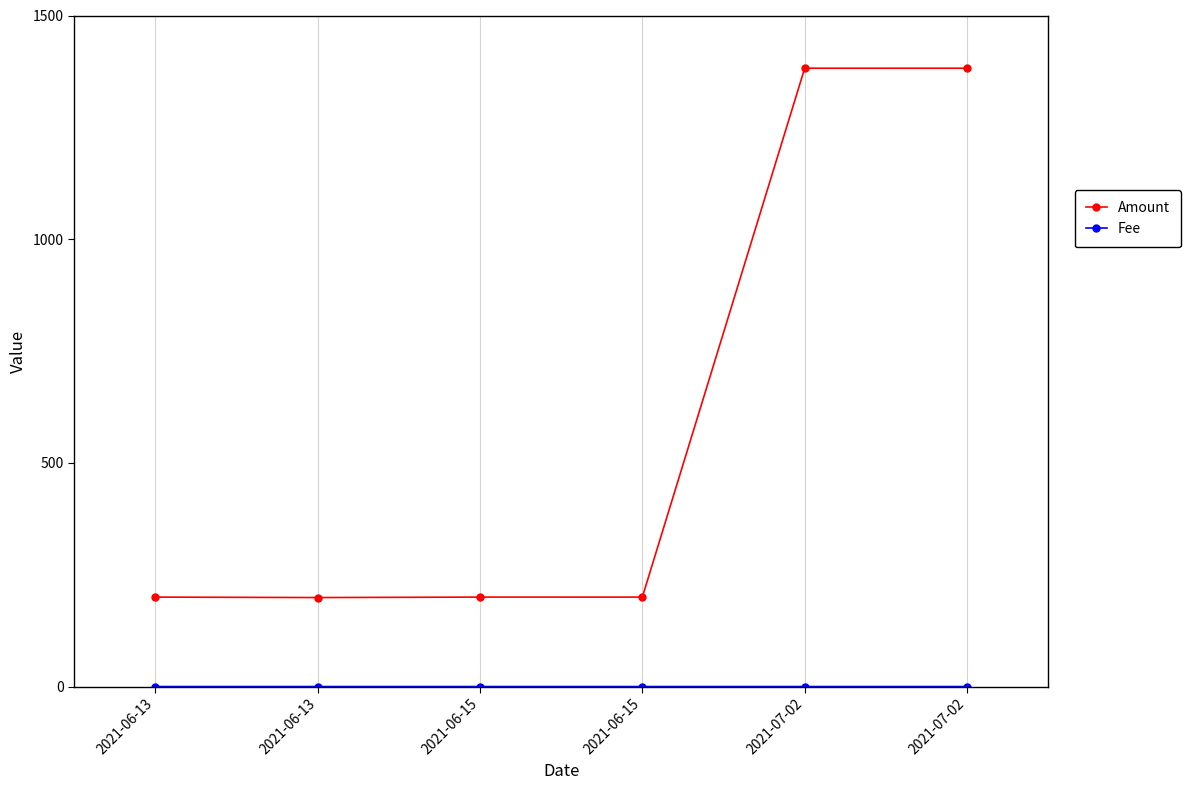

How many lines are shown in the chart?

2